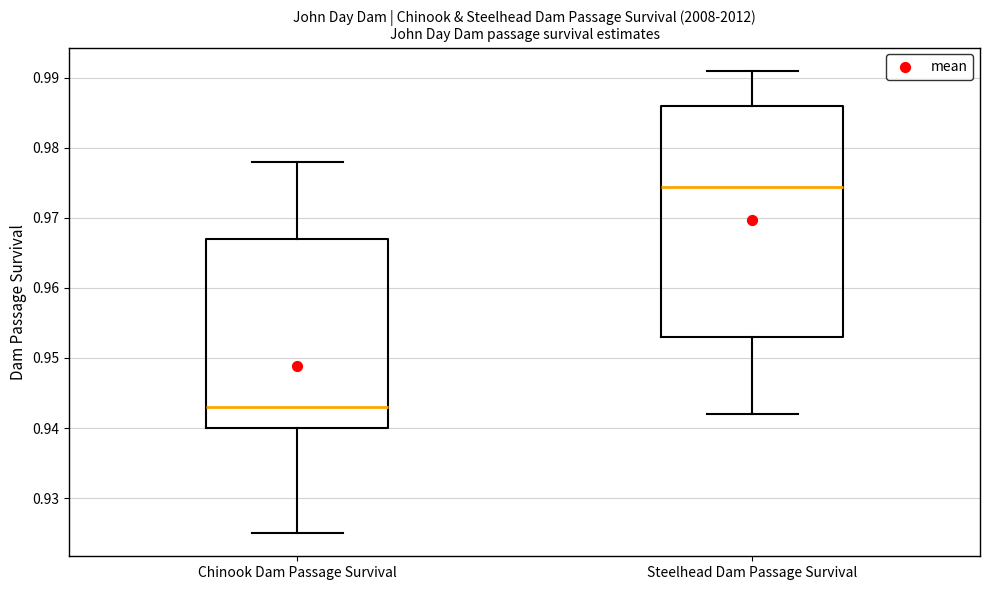

Where does the median line of the box for Chinook Dam Passage Survival sit on the y-axis? The values are not printed on the chart, so give them approximately, as read against the axis.

0.943